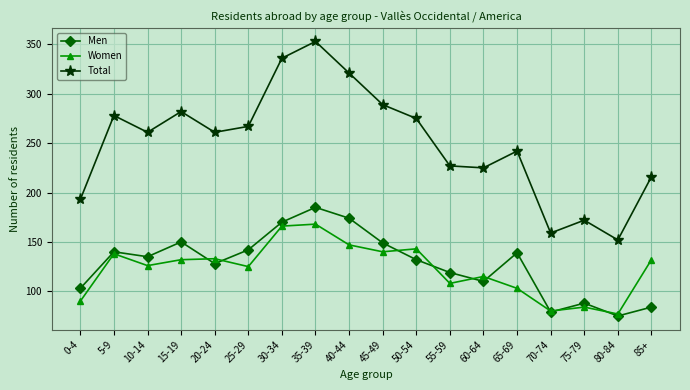

What is the label of the 18th point from the left?

85+